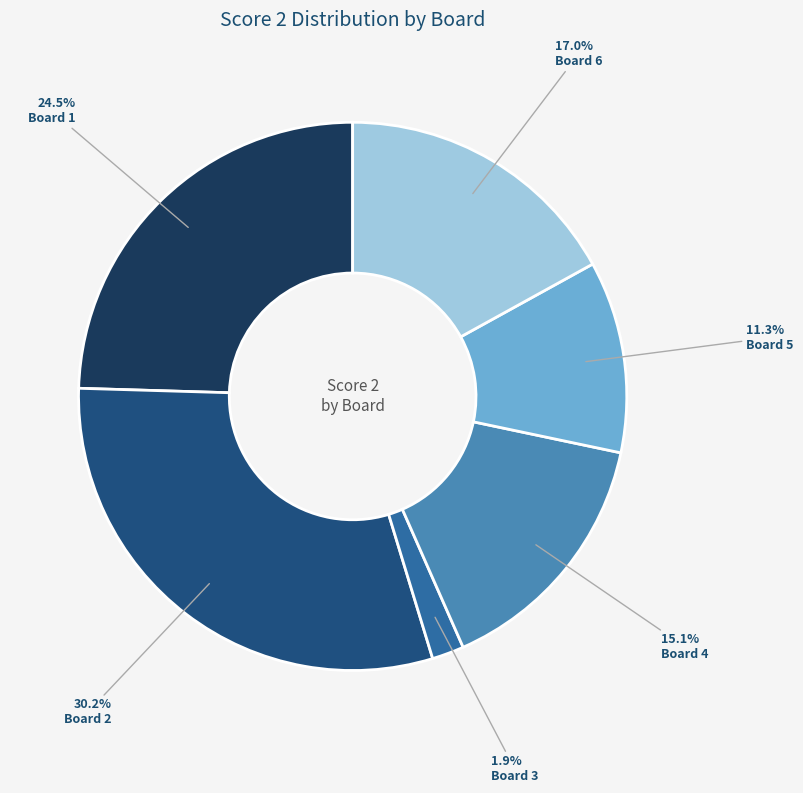

Is there a majority slice in this chart?

No